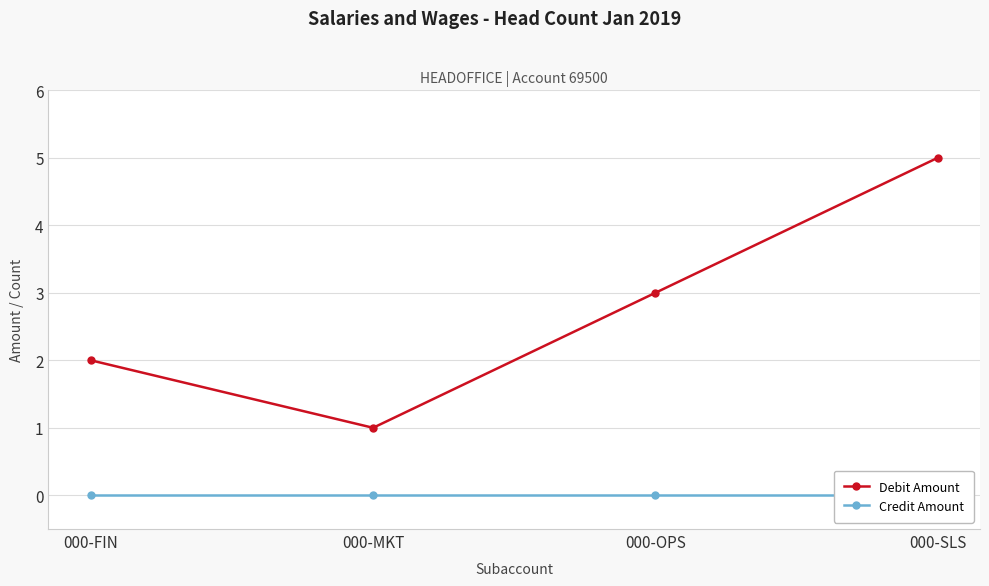

True or false: Debit Amount has more than 2 points higher than both neighbors.

False